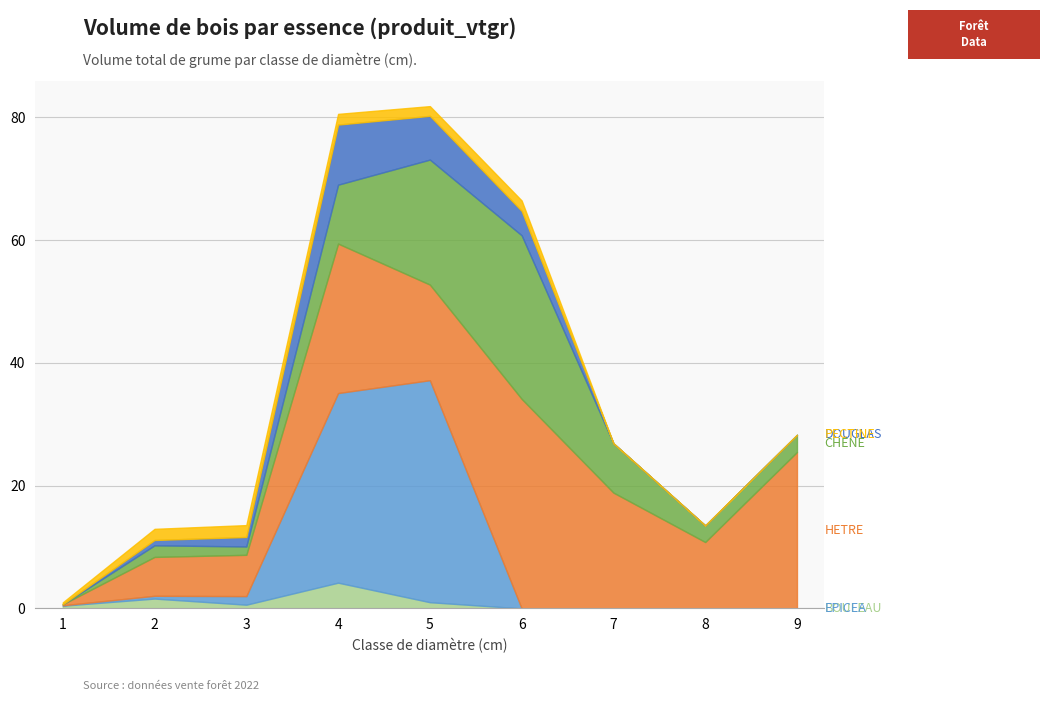

Reading left to right, what are all the values shown in this chart?

BOULEAU: 1=0.4	2=1.6	3=0.6	4=4.2	5=1.0	6=0.0	7=0.0	8=0.0	9=0.0
EPICEA: 1=0.1	2=0.5	3=1.4	4=30.9	5=36.2	6=0.0	7=0.0	8=0.0	9=0.0
HETRE: 1=0.2	2=6.3	3=6.7	4=24.4	5=15.6	6=34.1	7=18.9	8=10.8	9=25.5
CHENE: 1=0.0	2=1.9	3=1.4	4=9.6	5=20.4	6=26.7	7=8.0	8=2.7	9=2.8
DOUGLAS: 1=0.0	2=0.9	3=1.5	4=9.8	5=7.1	6=4.0	7=0.0	8=0.0	9=0.0
PECTINE: 1=0.3	2=1.8	3=1.9	4=1.7	5=1.6	6=1.7	7=0.0	8=0.0	9=0.0